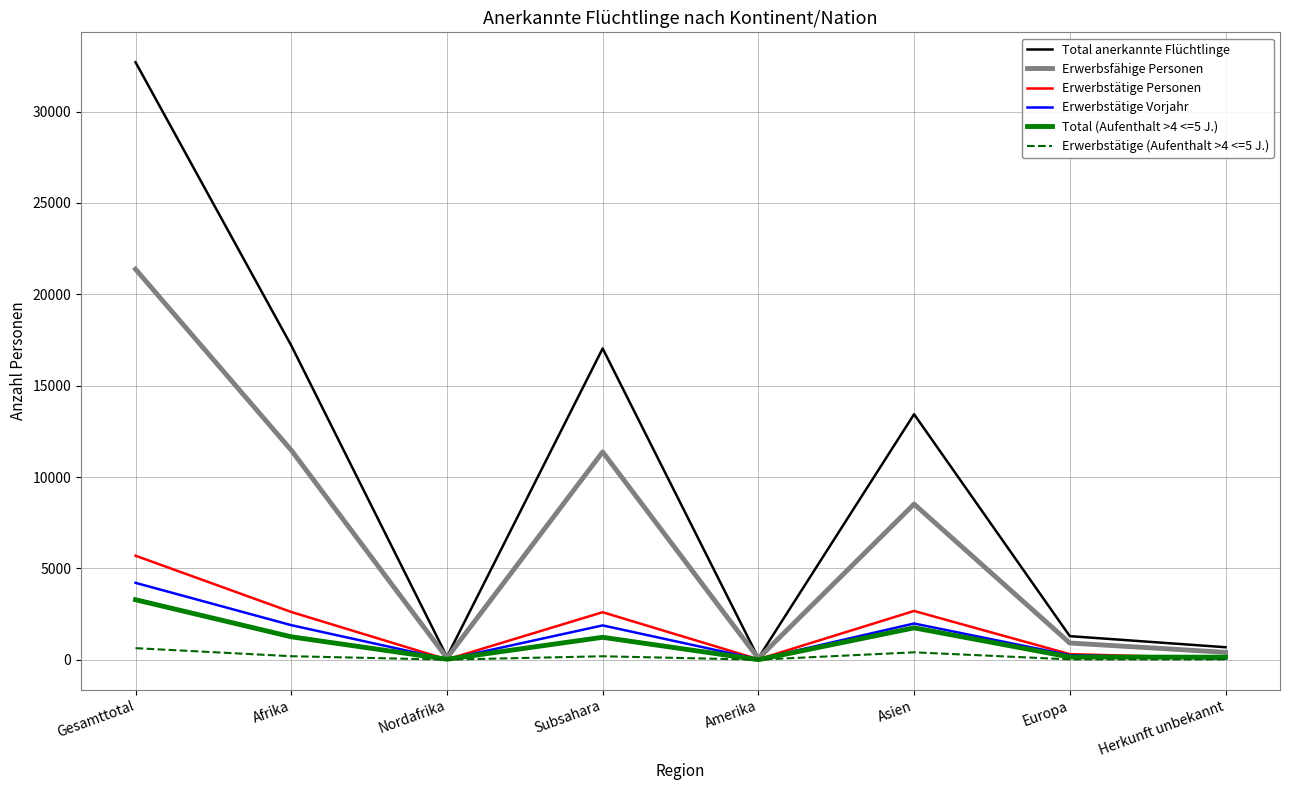

Which label corresponds to the largest value in the chart?

Gesamttotal